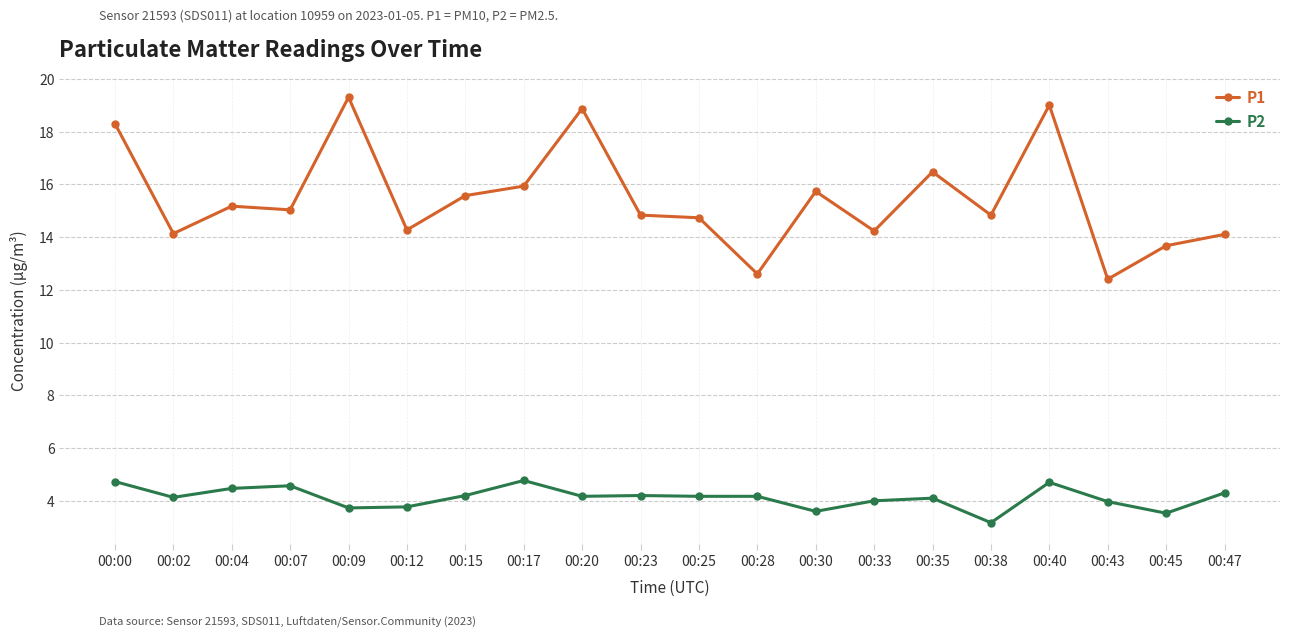

What is the value of the P1 point at the 3rd from the left?

15.2